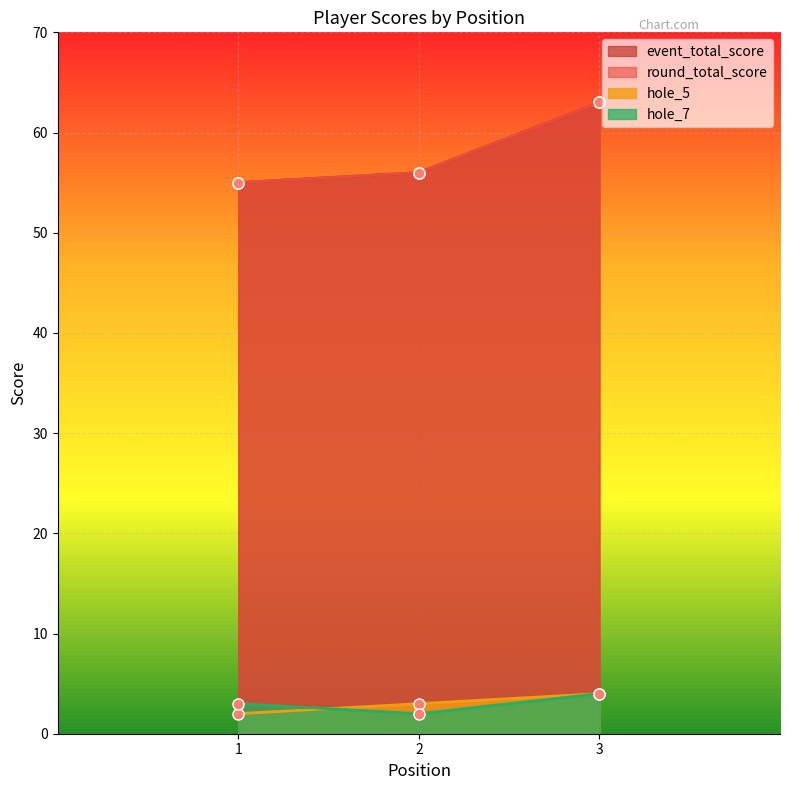

The hole_5 series shows 4 at 2. True or false?

False